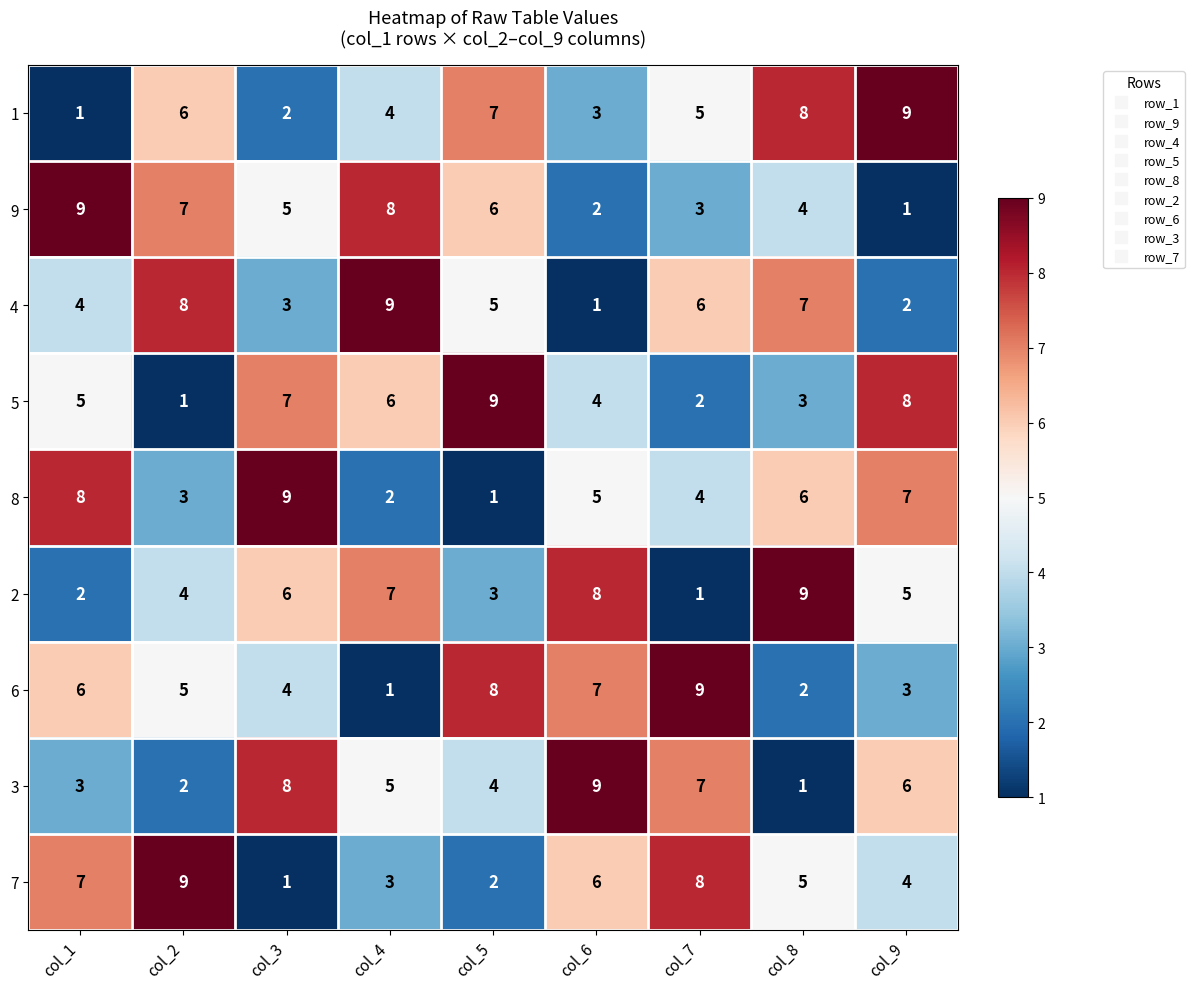

What is the highest value of the 8 series?

9